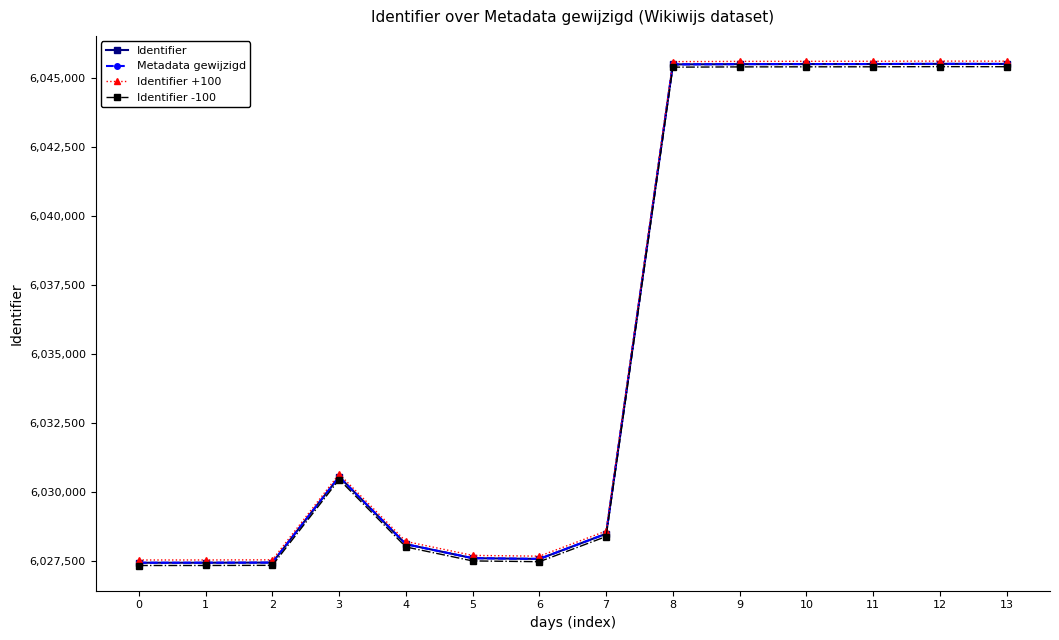

List the labels in order of Metadata gewijzigd value, smallest first.

0, 1, 2, 6, 5, 4, 7, 3, 8, 9, 10, 11, 13, 12